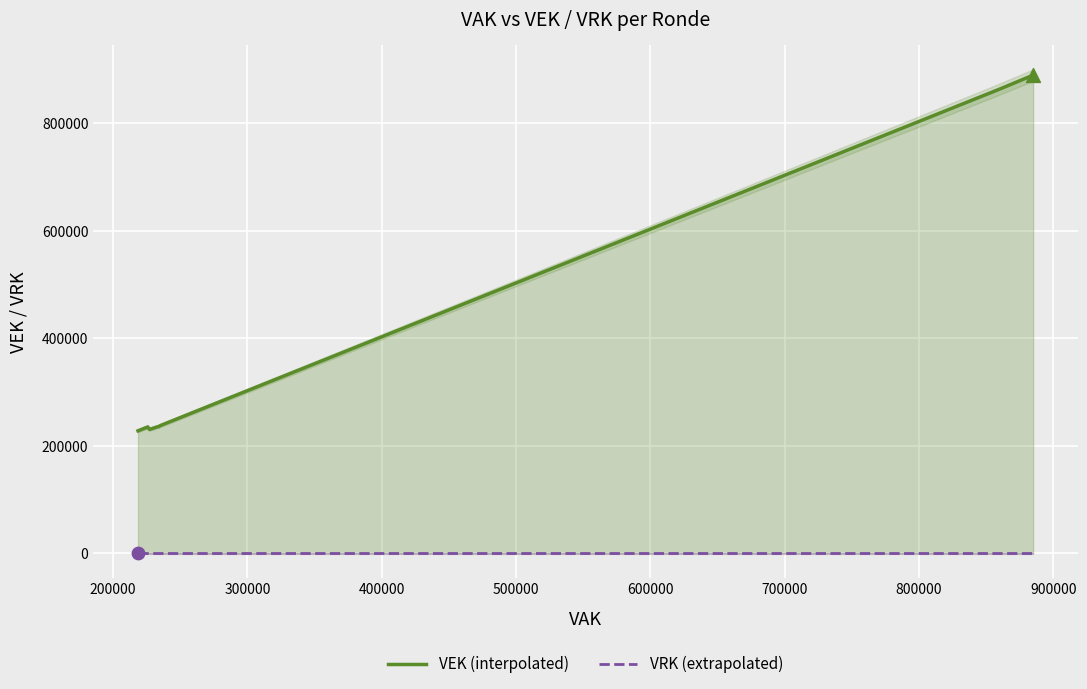

Is the value of VEK (interpolated) at 900000 greater than the value of VRK (extrapolated) at 300000?

Yes